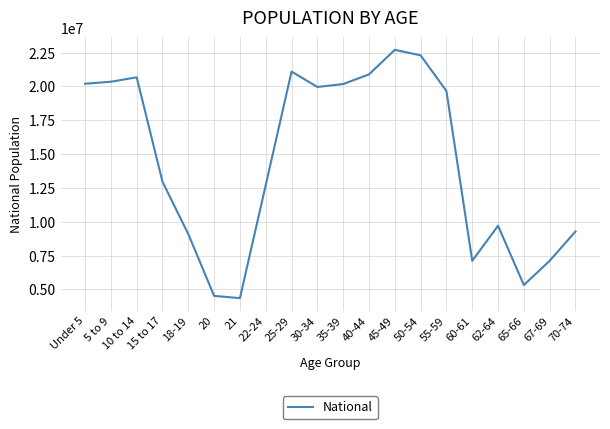

Is this an area chart (filled region under the line)?

No